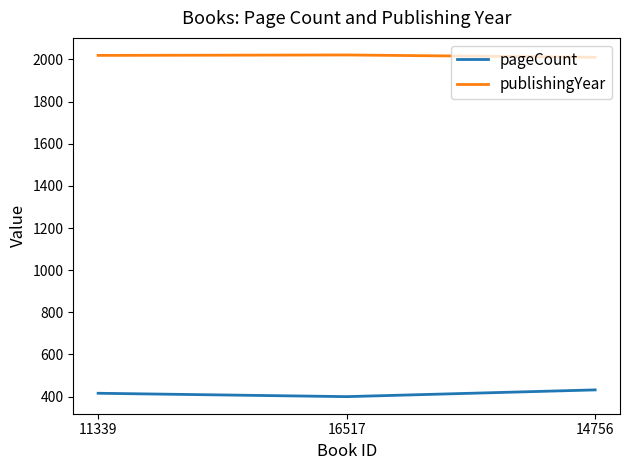

What is the spread (max minus min) of values at 14756?

1578